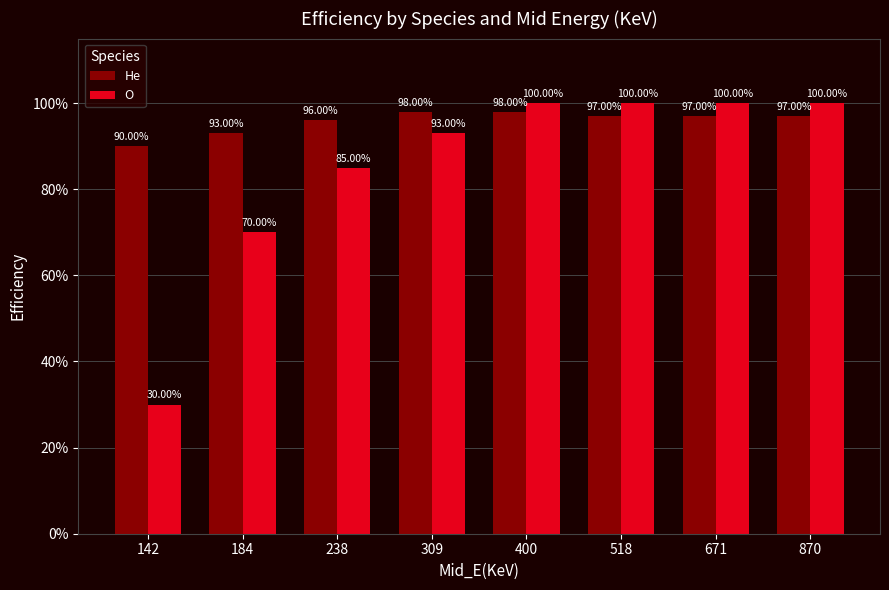

What are all the series names shown in the legend?

He, O